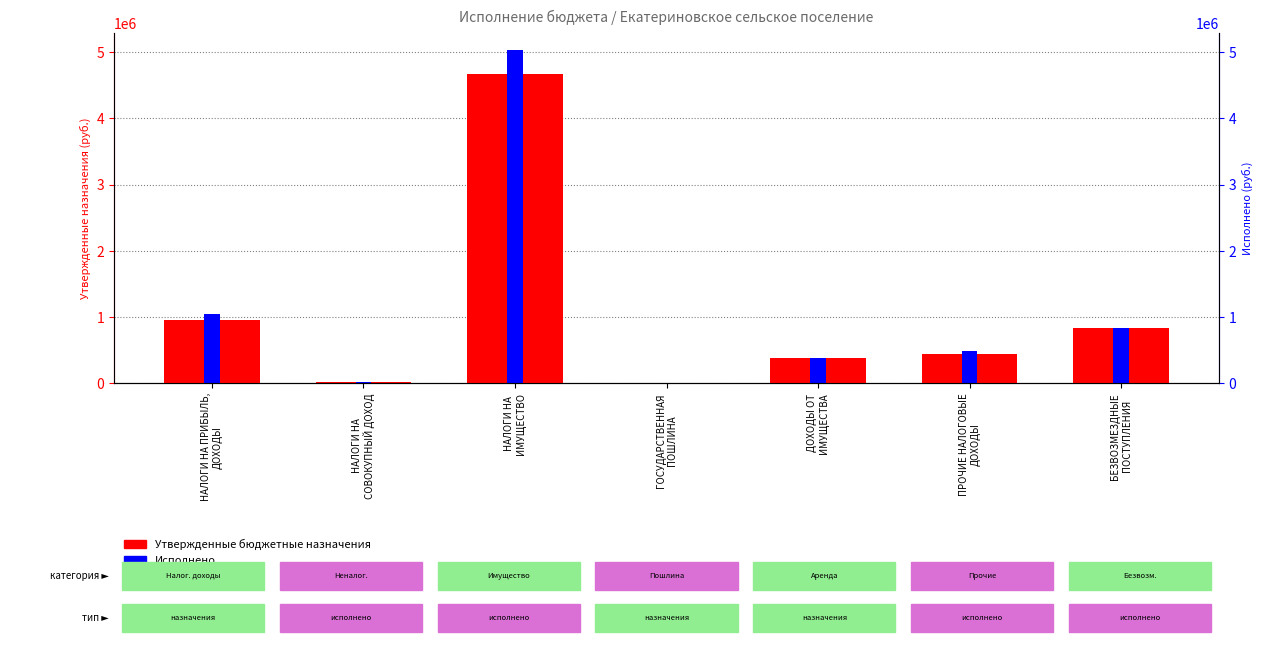

What is the sum of the Утвержденные бюджетные назначения values at БЕЗВОЗМЕЗДНЫЕ
ПОСТУПЛЕНИЯ and ДОХОДЫ ОТ
ИМУЩЕСТВА?

1206000.0